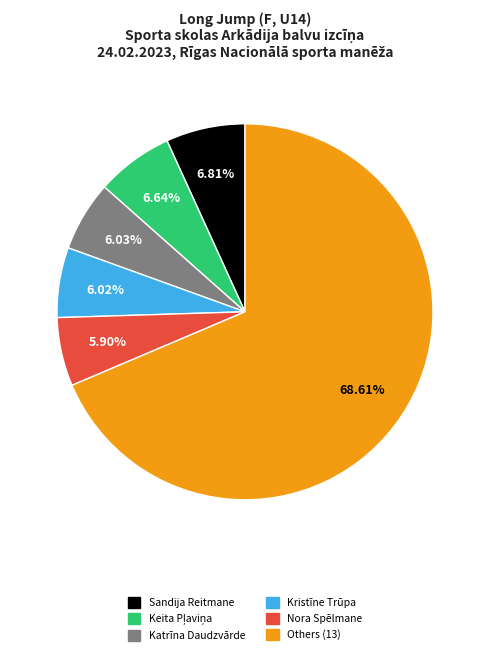

Combined, do Sandija Reitmane and Others (13) account for over 50%?

Yes